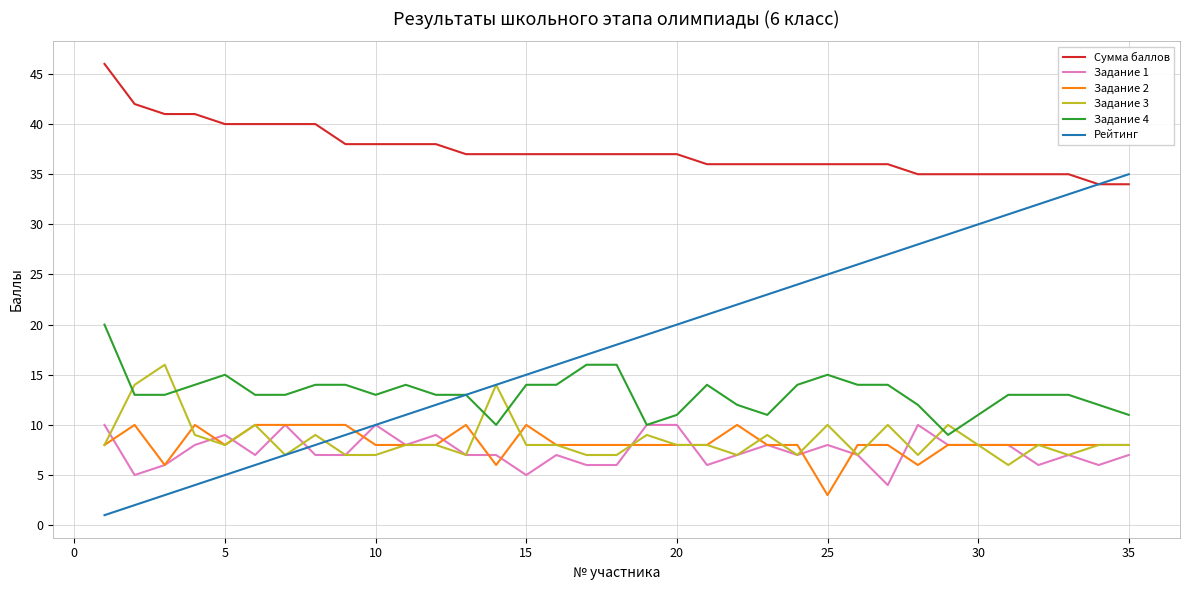

What is the sum of all Рейтинг values?

630